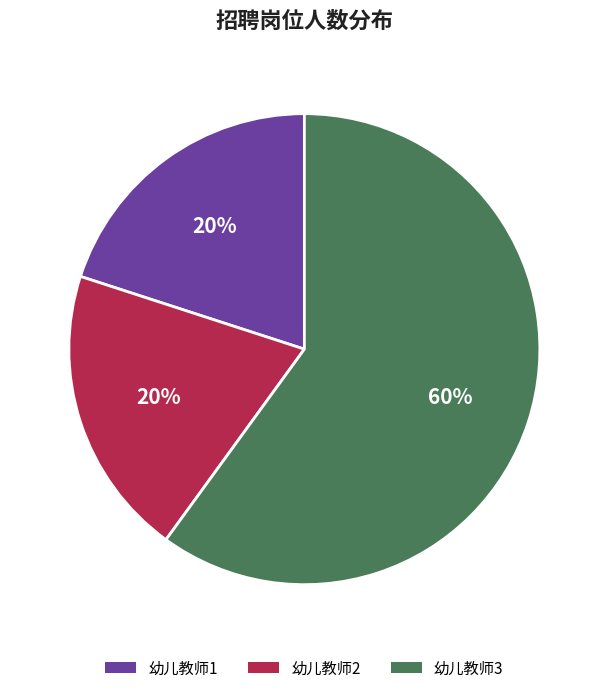

How many slices are in this pie chart?

3